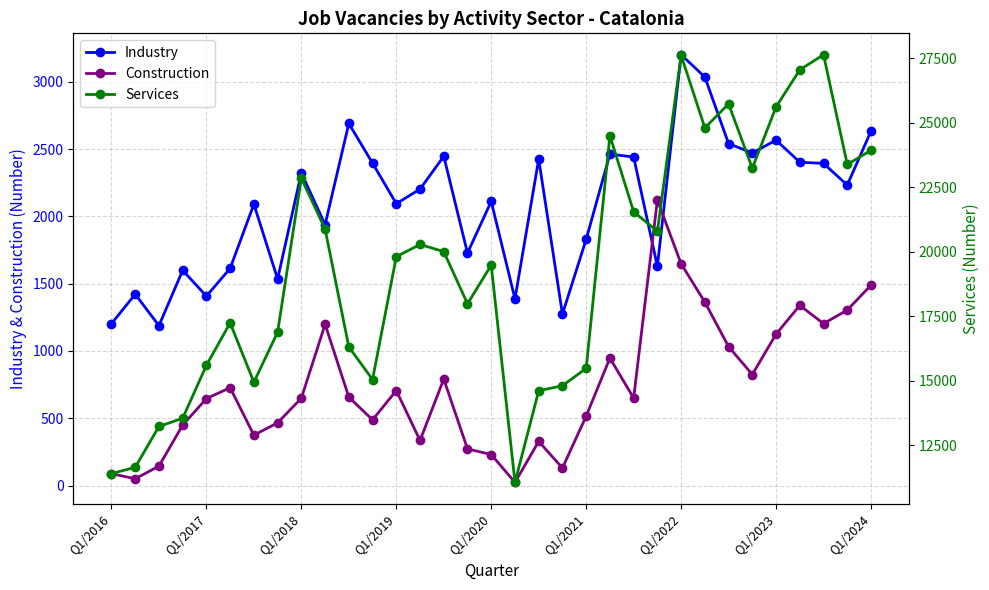

At which label does Industry first exceed 2203?

Q1/2018